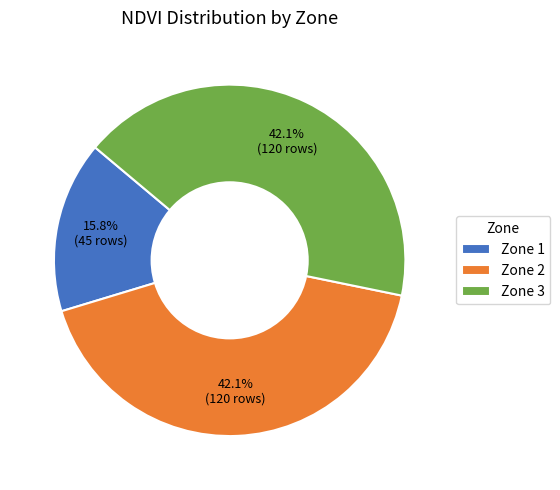

To the nearest percent, what is the difference between the largest and smallest slice percentages?

26%